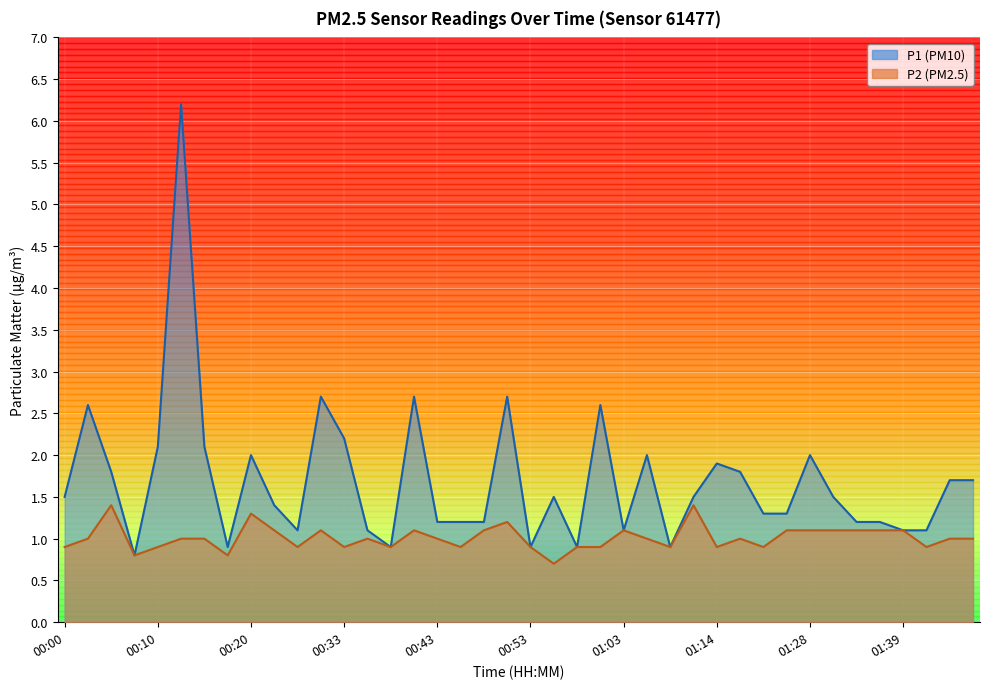

Which series changed the most between 00:33 and 01:33?

P1